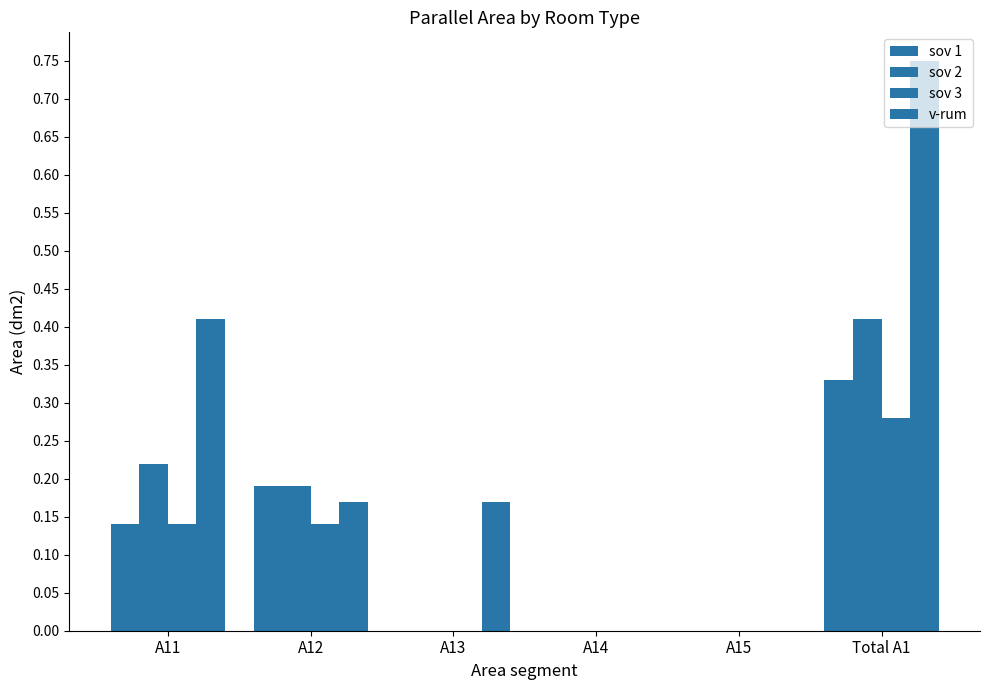

Between A14 and A15, which is larger?

A14